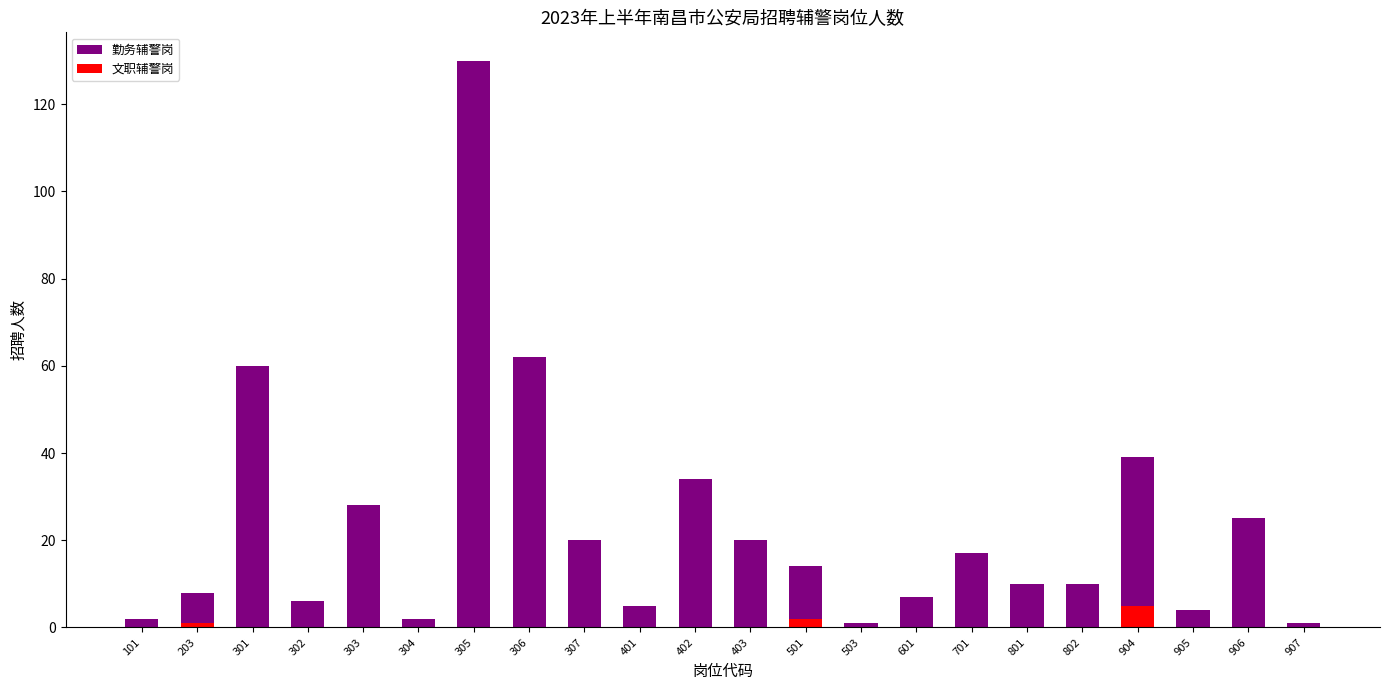

Reading left to right, extract all data points from this chart.

勤务辅警岗: 2	8	60	6	28	2	130	62	20	5	34	20	14	1	7	17	10	10	39	4	25	1
文职辅警岗: 0	1	0	0	0	0	0	0	0	0	0	0	2	0	0	0	0	0	5	0	0	0